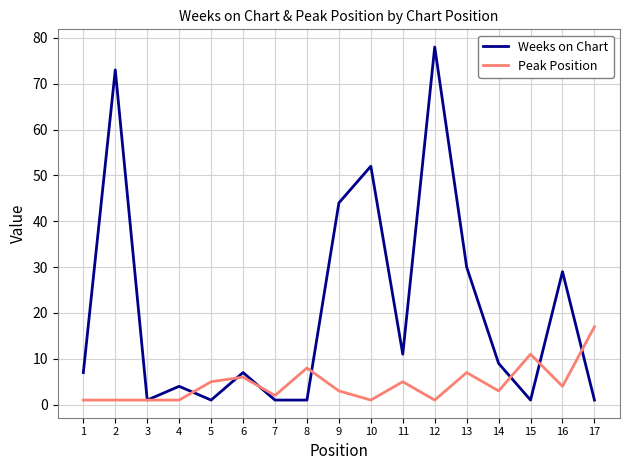

At which label does Peak Position reach its peak?

17